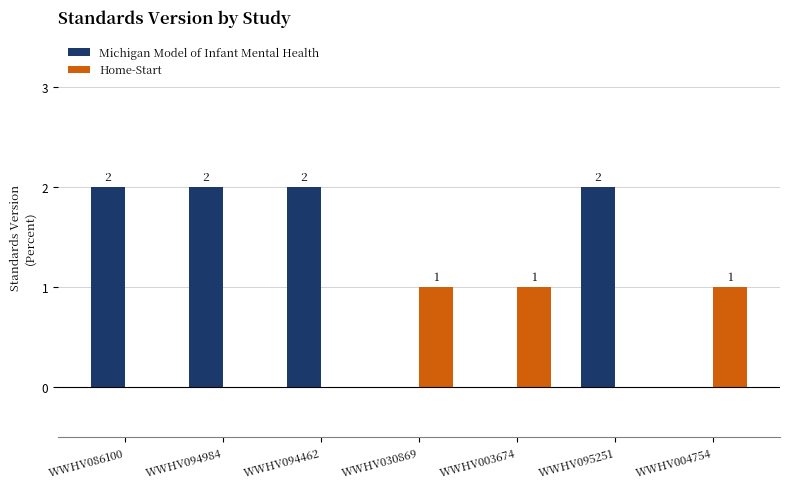

Is it true that Home-Start equals 1 at WWHV003674?

True